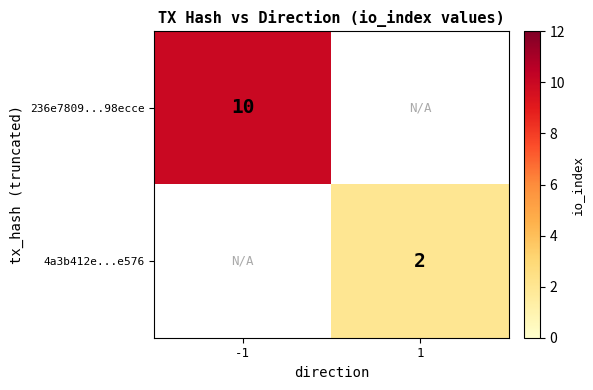

Is it true that 4a3b412e...e576 equals 2 at 1?

True